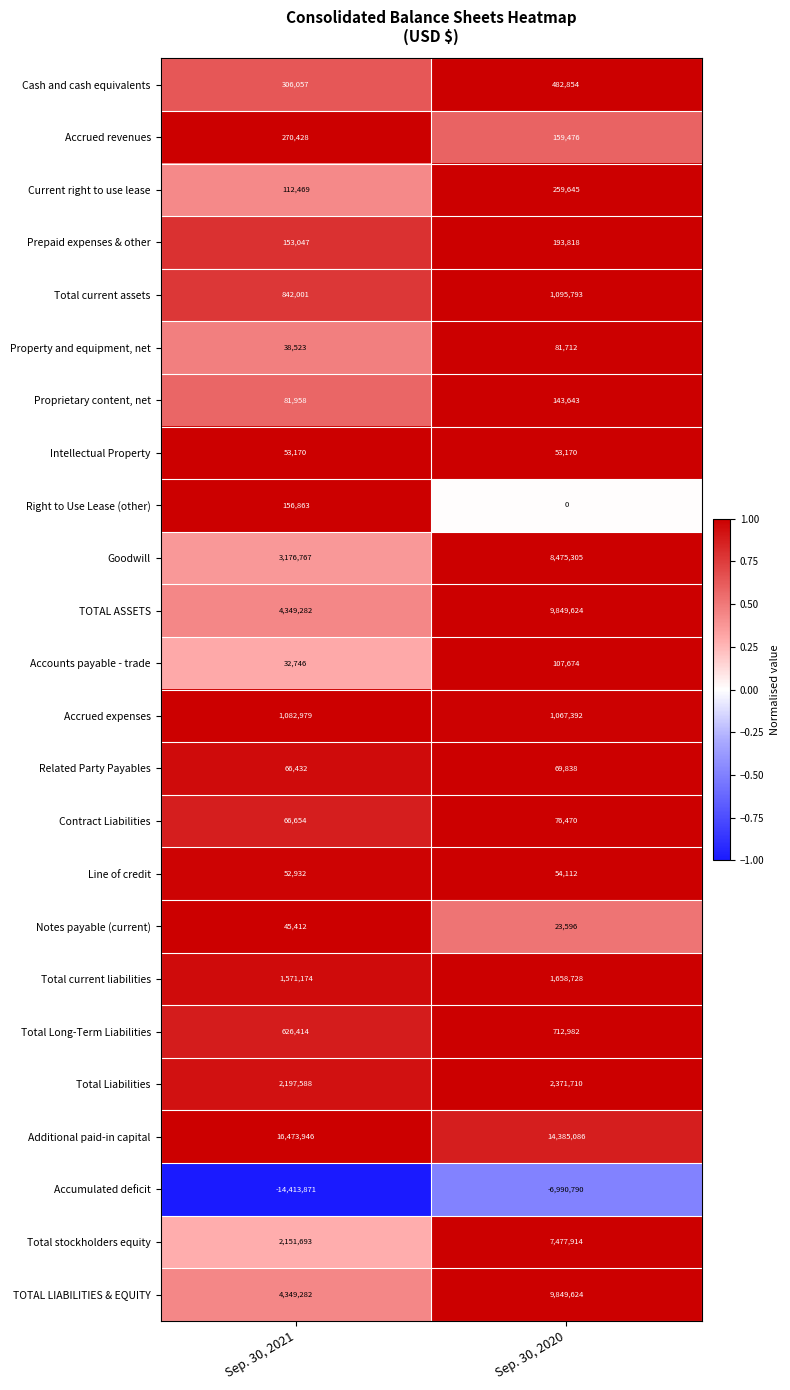

What is the sum of all Total current assets values?

1937794